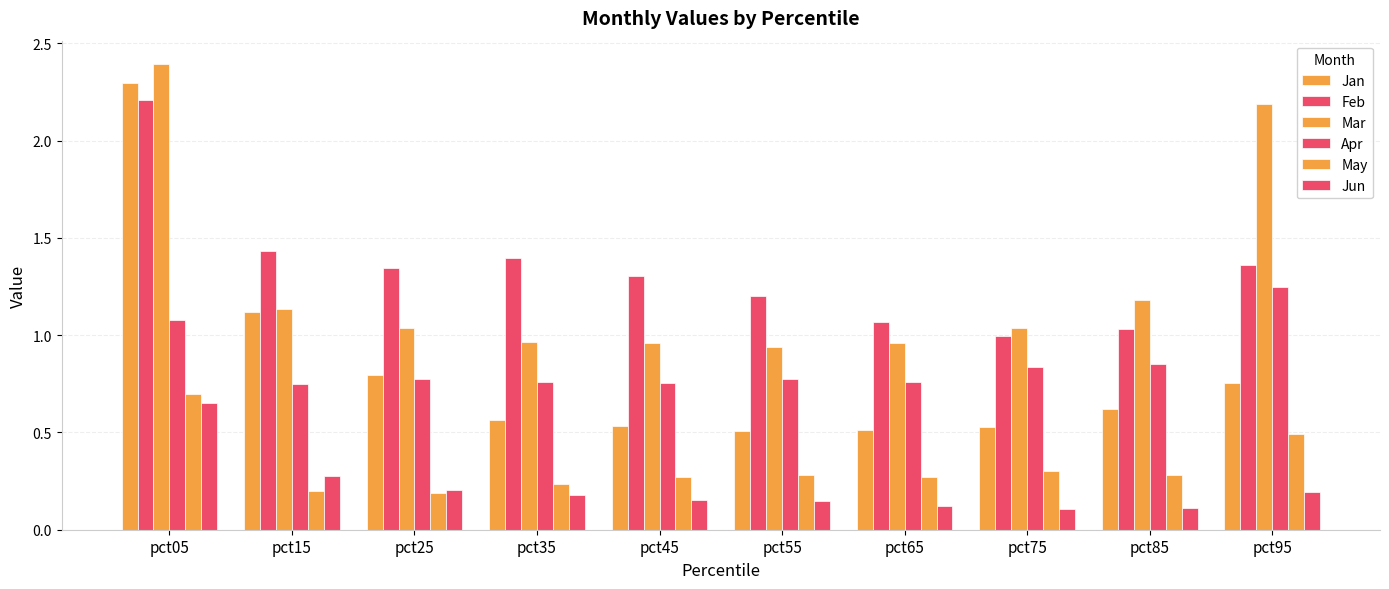

Does the chart contain any negative values?

No